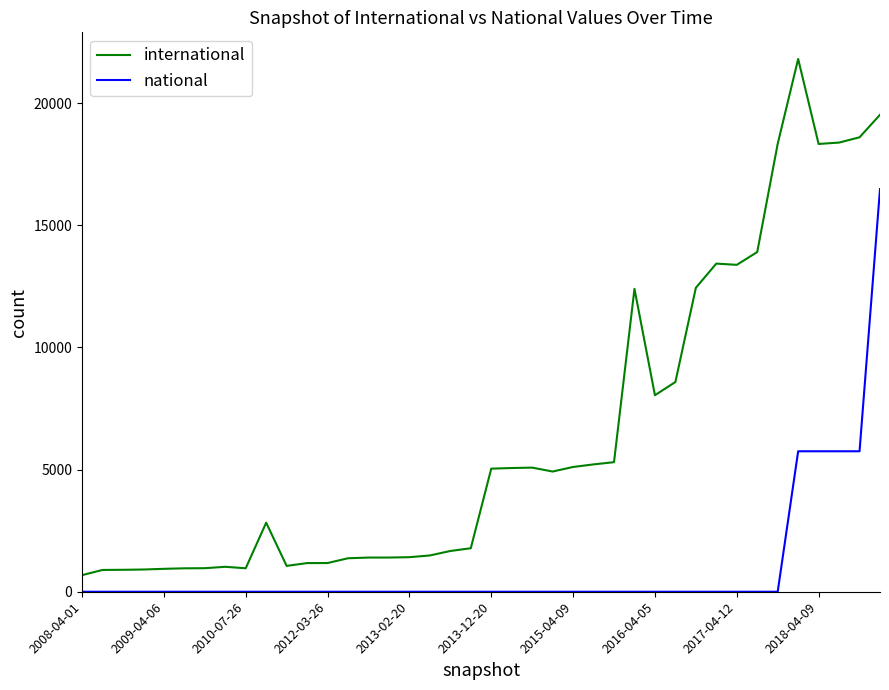

How many lines are shown in the chart?

2